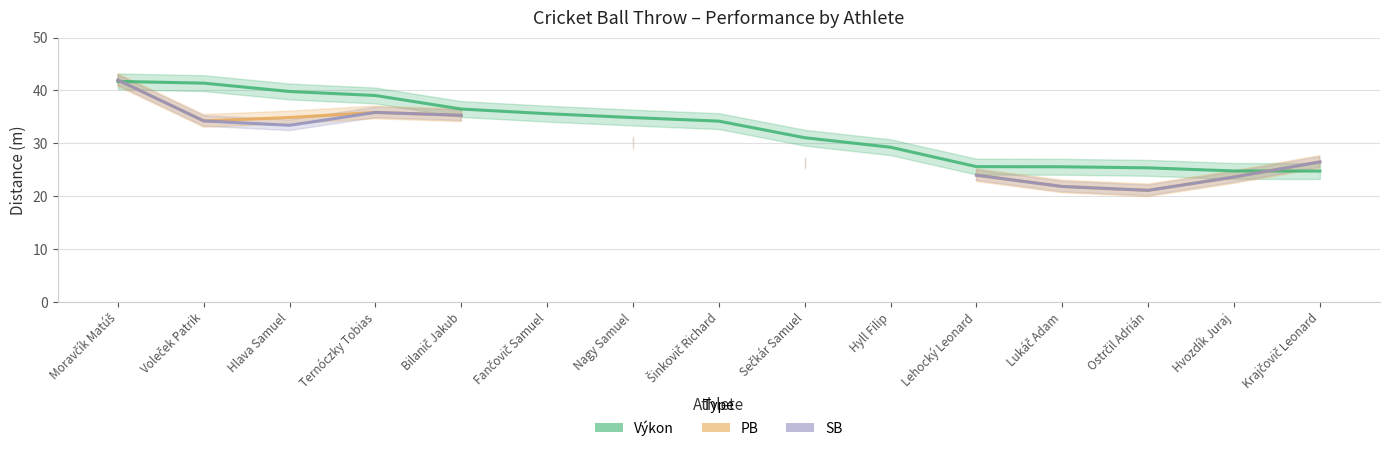

Where does the Výkon series first go above 34?

Moravčík Matúš